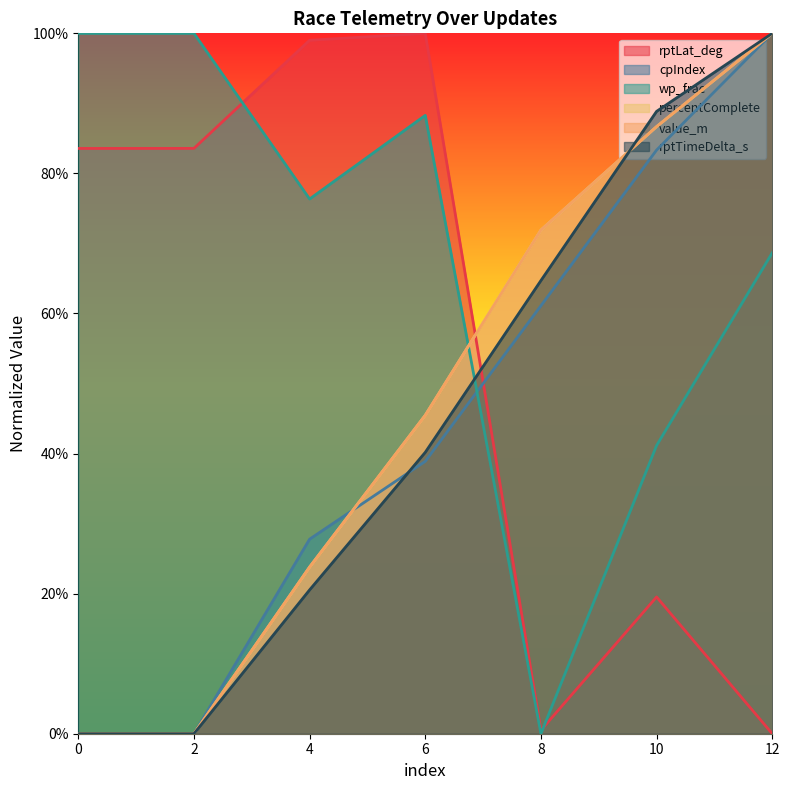

Reading left to right, transcribe all the data shown in this chart.

rptLat_deg: 0=0.8	2=0.8	4=1.0	6=1.0	8=0.0	10=0.2	12=0.0
cpIndex: 0=0.0	2=0.0	4=0.3	6=0.4	8=0.6	10=0.8	12=1.0
wp_frac: 0=1.0	2=1.0	4=0.8	6=0.9	8=0.0	10=0.4	12=0.7
percentComplete: 0=0.0	2=0.0	4=0.2	6=0.5	8=0.7	10=0.9	12=1.0
value_m: 0=0.0	2=0.0	4=0.2	6=0.5	8=0.7	10=0.9	12=1.0
rptTimeDelta_s: 0=0.0	2=0.0	4=0.2	6=0.4	8=0.6	10=0.9	12=1.0